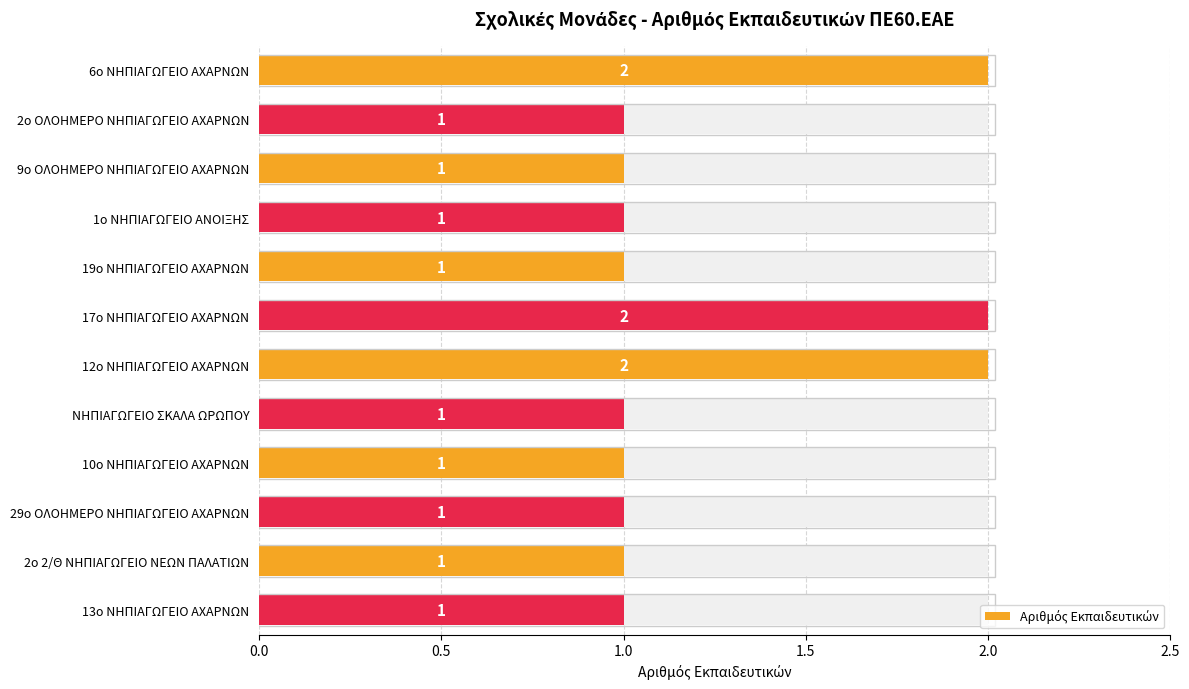

What is the change in value from 9ο ΟΛΟΗΜΕΡΟ ΝΗΠΙΑΓΩΓΕΙΟ ΑΧΑΡΝΩΝ to 12ο ΝΗΠΙΑΓΩΓΕΙΟ ΑΧΑΡΝΩΝ?

+1